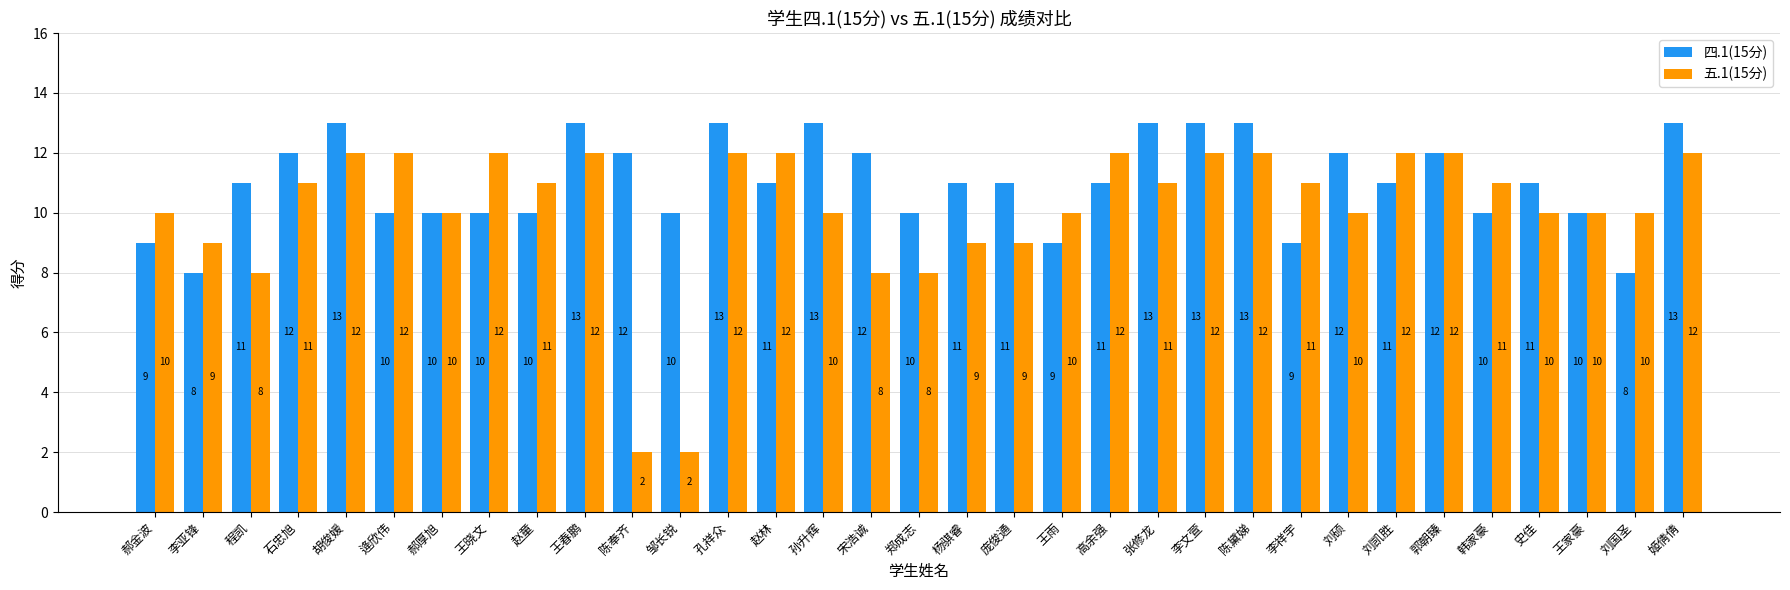

What is the highest value of the 五.1(15分) series?

12